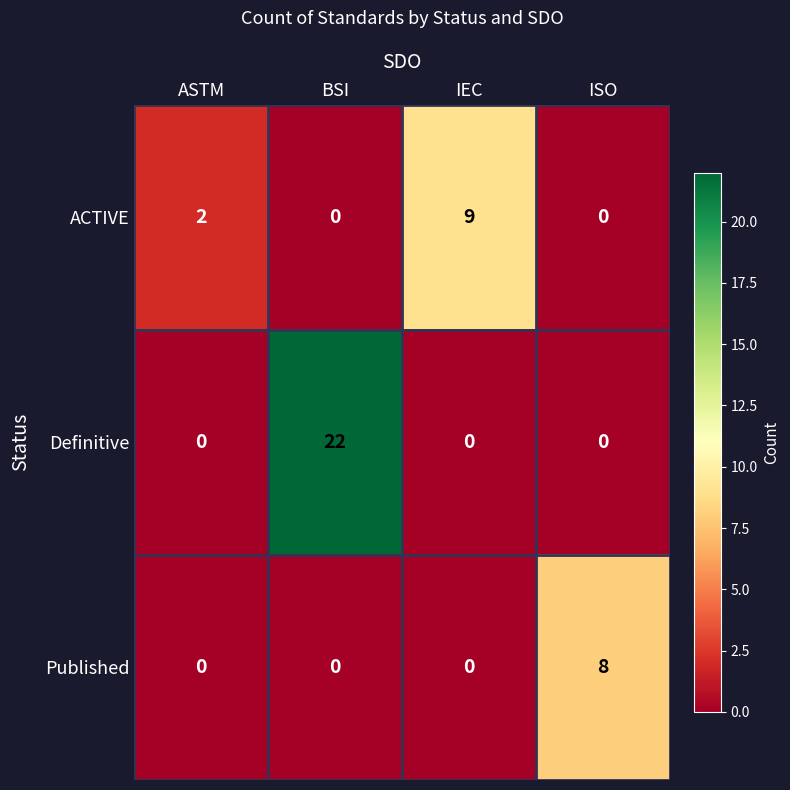

How many series are shown in this chart?

3